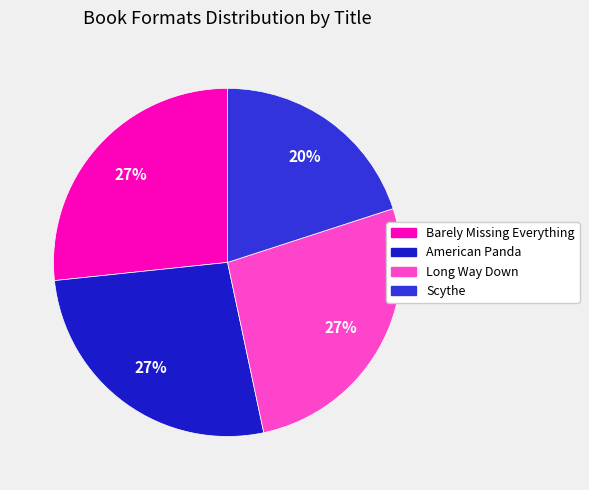

Rank the categories by value from lowest to highest.

Scythe, Barely Missing Everything, American Panda, Long Way Down